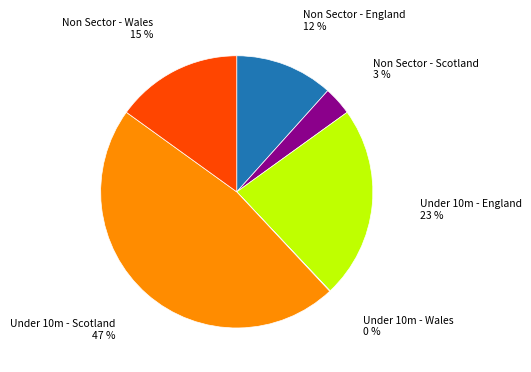

Is there any slice that represents more than half of the pie?

No